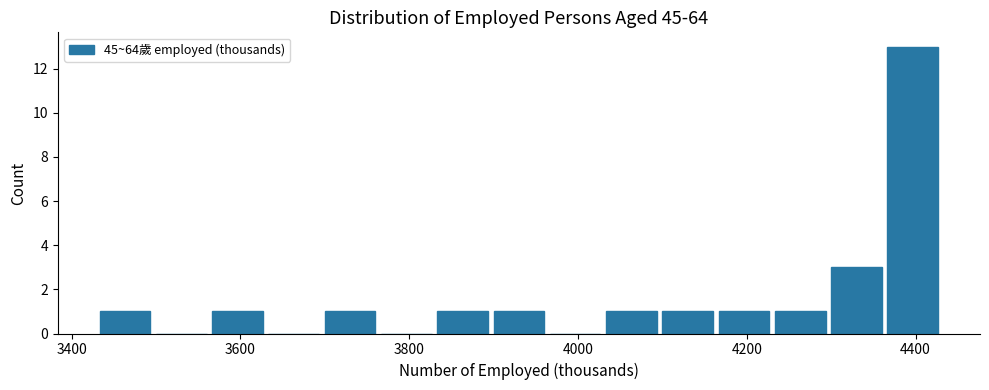

Around what value on the x-axis is the tallest bar? Give the approximate position of its centre, as read against the axis.

4400